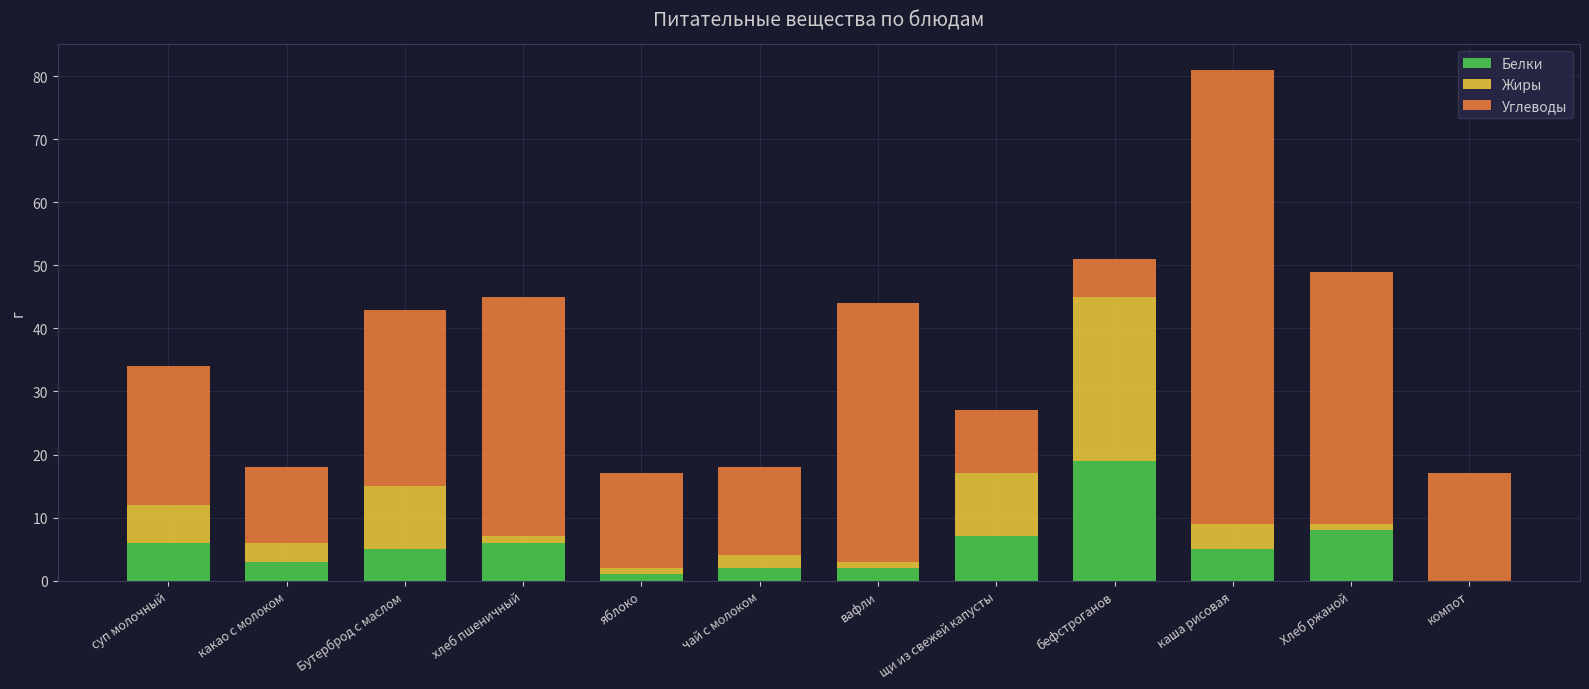

What is the highest value of the Белки series?

19